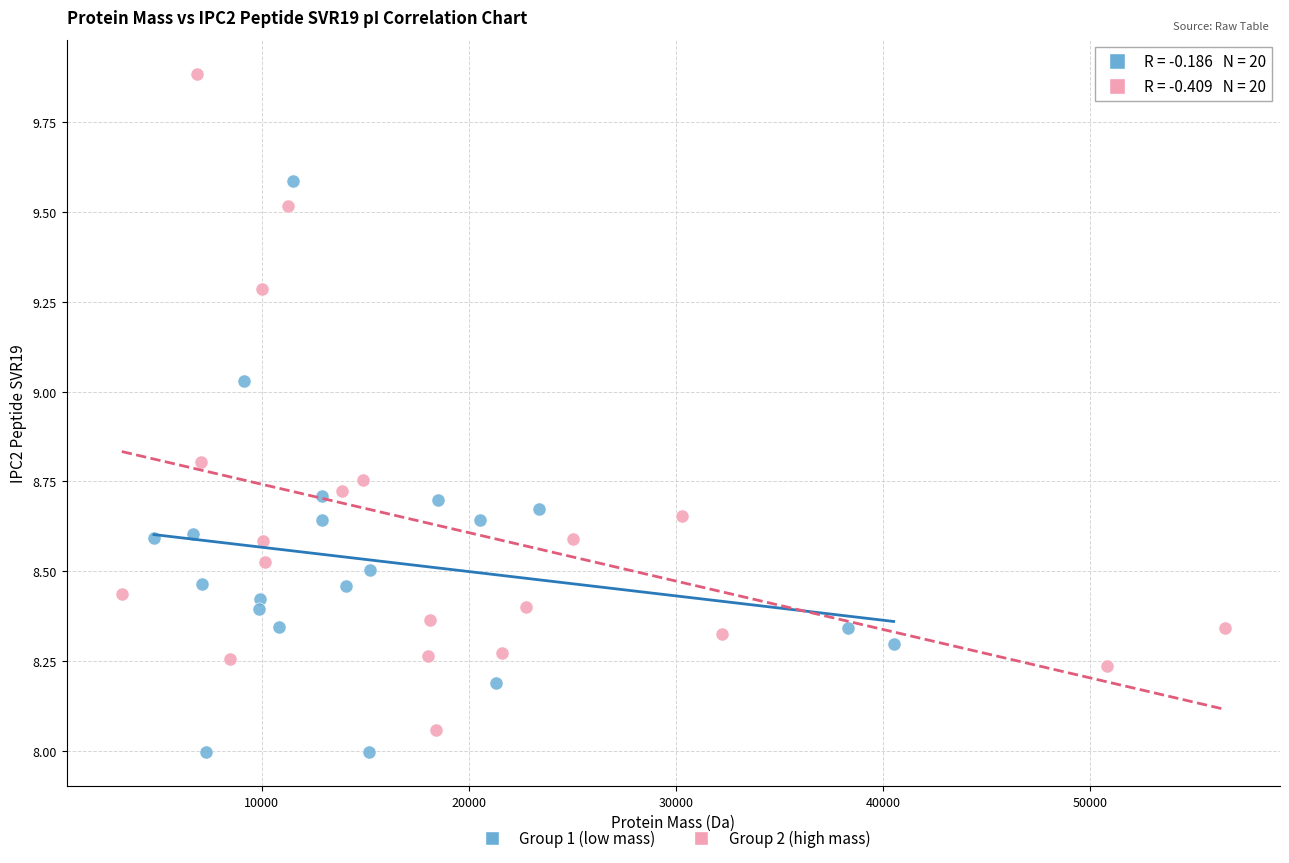

Which series has the widest spread of Y values?

Group 2 (high mass)